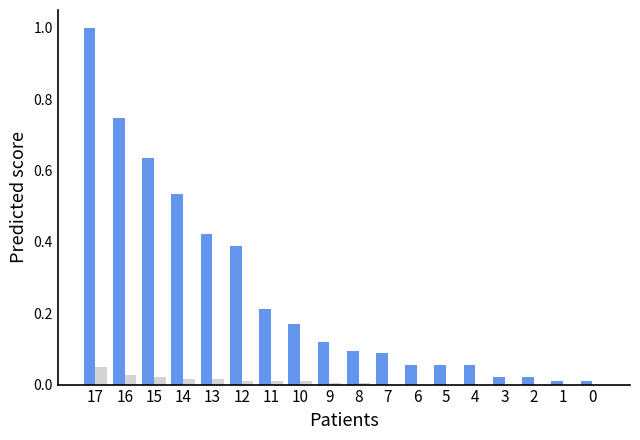

What is the total value across all series at 17?

1.0